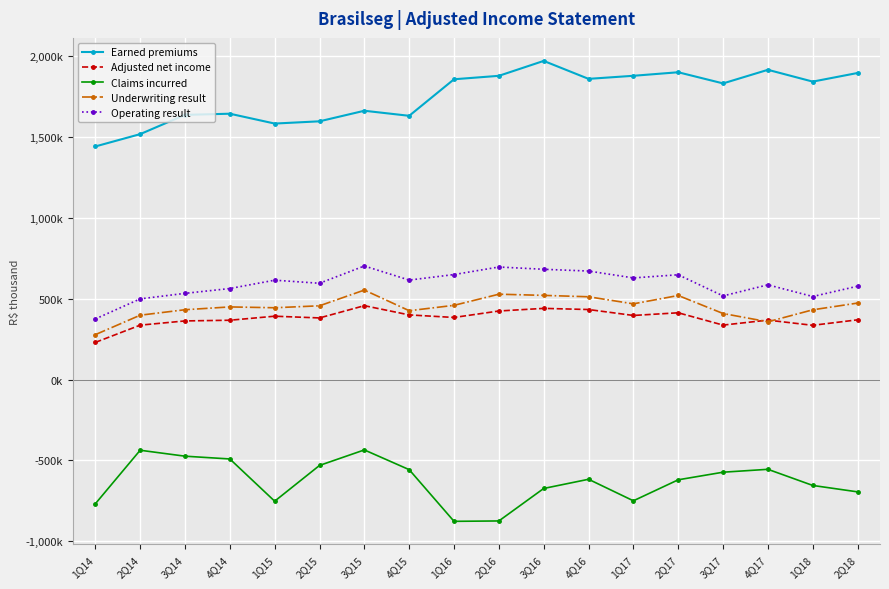

What are all the series names shown in the legend?

Earned premiums, Adjusted net income, Claims incurred, Underwriting result, Operating result